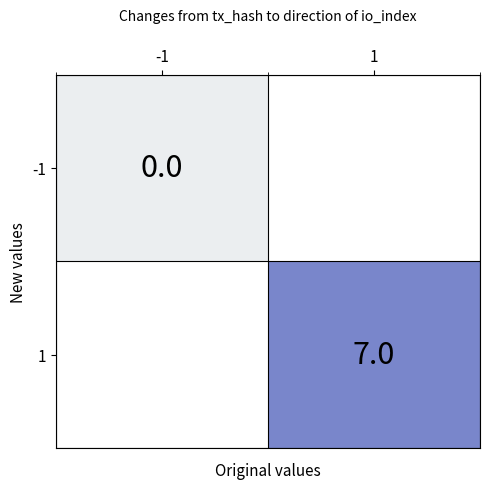

How many distinct data groups are displayed?

2